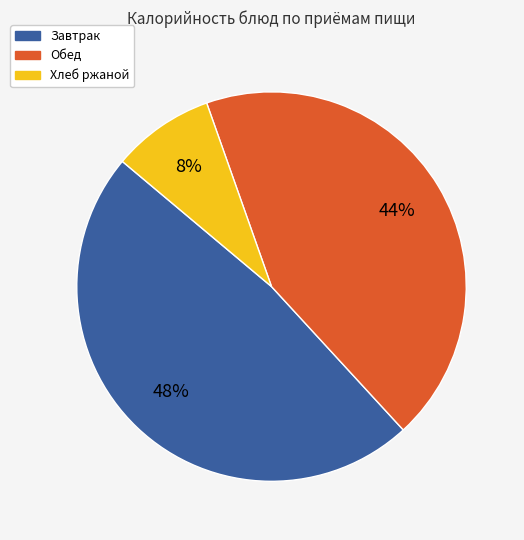

To the nearest percent, what is the average slice percentage?

33%